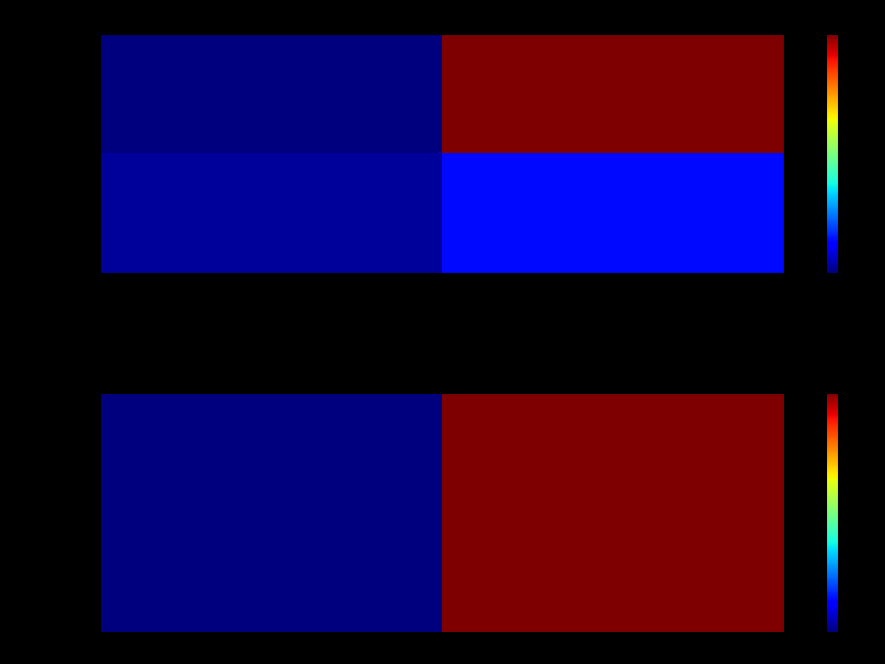

What is the difference between the 1b1820ca… values at valid_mainchain and value?

0.3